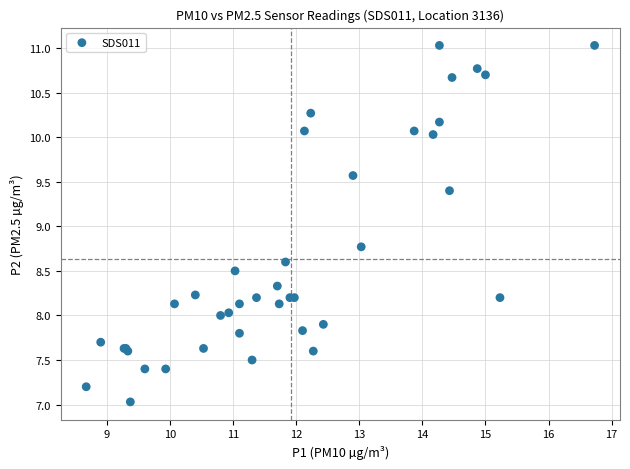

What Y value in the scatter plot is closest to 9?

8.8